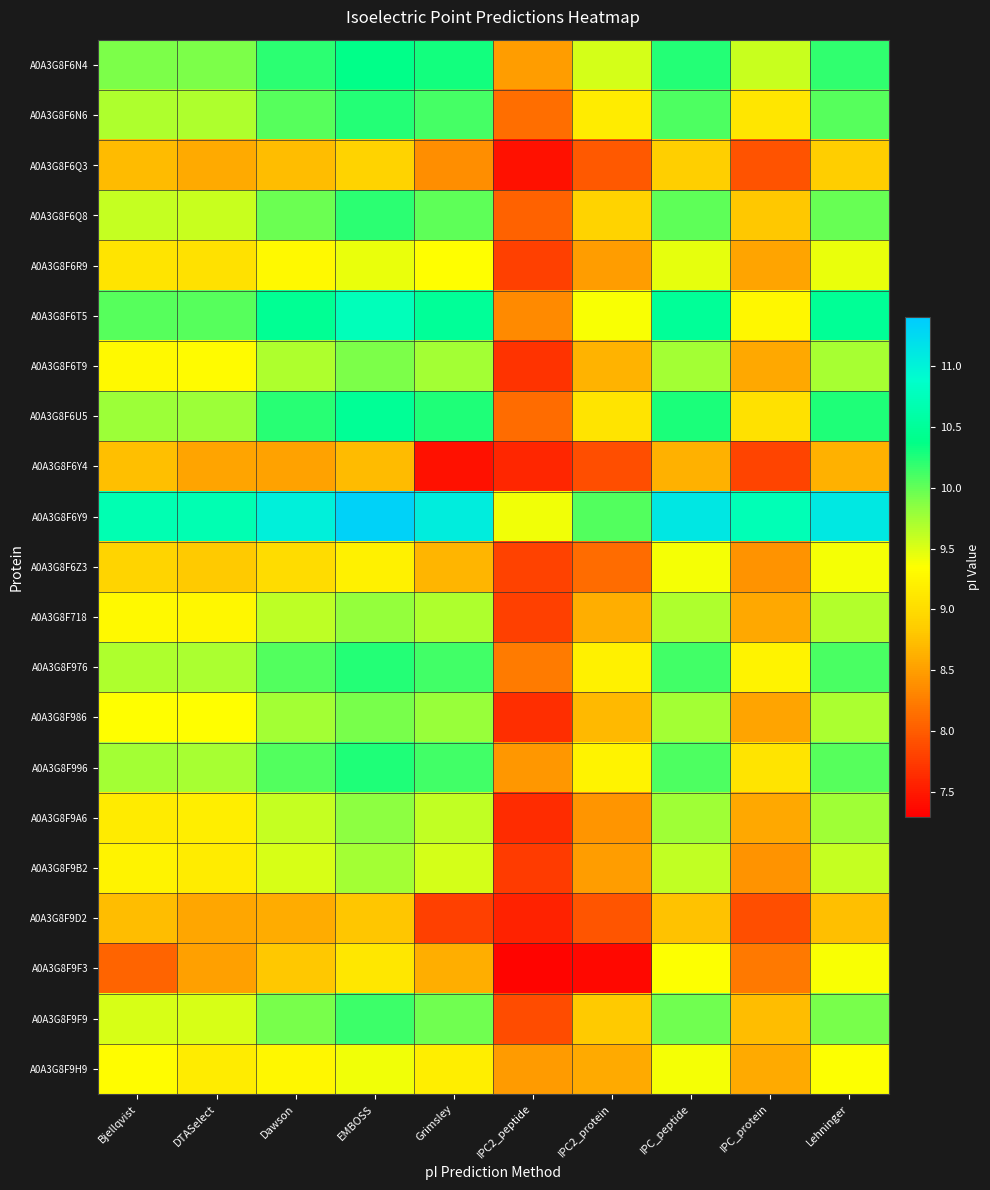

Reading left to right, list all the values displayed in this chart.

A0A3G8F6N4: Bjellqvist=9.9	DTASelect=9.9	Dawson=10.2	EMBOSS=10.4	Grimsley=10.3	IPC2_peptide=8.5	IPC2_protein=9.5	IPC_peptide=10.2	IPC_protein=9.6	Lehninger=10.2
A0A3G8F6N6: Bjellqvist=9.7	DTASelect=9.7	Dawson=10.0	EMBOSS=10.2	Grimsley=10.1	IPC2_peptide=8.1	IPC2_protein=9.2	IPC_peptide=10.1	IPC_protein=9.1	Lehninger=10.0
A0A3G8F6Q3: Bjellqvist=8.7	DTASelect=8.6	Dawson=8.7	EMBOSS=8.9	Grimsley=8.4	IPC2_peptide=7.4	IPC2_protein=8.0	IPC_peptide=8.9	IPC_protein=7.9	Lehninger=8.9
A0A3G8F6Q8: Bjellqvist=9.6	DTASelect=9.6	Dawson=10.0	EMBOSS=10.2	Grimsley=10.0	IPC2_peptide=8.0	IPC2_protein=8.9	IPC_peptide=10.0	IPC_protein=8.8	Lehninger=10.0
A0A3G8F6R9: Bjellqvist=9.1	DTASelect=9.0	Dawson=9.3	EMBOSS=9.4	Grimsley=9.3	IPC2_peptide=7.8	IPC2_protein=8.5	IPC_peptide=9.5	IPC_protein=8.5	Lehninger=9.4
A0A3G8F6T5: Bjellqvist=10.0	DTASelect=10.0	Dawson=10.5	EMBOSS=10.7	Grimsley=10.5	IPC2_peptide=8.3	IPC2_protein=9.4	IPC_peptide=10.5	IPC_protein=9.3	Lehninger=10.5
A0A3G8F6T9: Bjellqvist=9.3	DTASelect=9.3	Dawson=9.7	EMBOSS=9.9	Grimsley=9.8	IPC2_peptide=7.7	IPC2_protein=8.7	IPC_peptide=9.8	IPC_protein=8.6	Lehninger=9.7
A0A3G8F6U5: Bjellqvist=9.8	DTASelect=9.8	Dawson=10.2	EMBOSS=10.5	Grimsley=10.2	IPC2_peptide=8.1	IPC2_protein=9.1	IPC_peptide=10.3	IPC_protein=9.0	Lehninger=10.3
A0A3G8F6Y4: Bjellqvist=8.8	DTASelect=8.5	Dawson=8.5	EMBOSS=8.7	Grimsley=7.4	IPC2_peptide=7.6	IPC2_protein=7.9	IPC_peptide=8.6	IPC_protein=7.8	Lehninger=8.6
A0A3G8F6Y9: Bjellqvist=10.7	DTASelect=10.7	Dawson=11.0	EMBOSS=11.3	Grimsley=11.1	IPC2_peptide=9.4	IPC2_protein=10.1	IPC_peptide=11.1	IPC_protein=10.7	Lehninger=11.1
A0A3G8F6Z3: Bjellqvist=8.9	DTASelect=8.8	Dawson=9.0	EMBOSS=9.2	Grimsley=8.7	IPC2_peptide=7.8	IPC2_protein=8.1	IPC_peptide=9.4	IPC_protein=8.4	Lehninger=9.4
A0A3G8F718: Bjellqvist=9.3	DTASelect=9.3	Dawson=9.6	EMBOSS=9.8	Grimsley=9.7	IPC2_peptide=7.8	IPC2_protein=8.6	IPC_peptide=9.7	IPC_protein=8.6	Lehninger=9.7
A0A3G8F976: Bjellqvist=9.7	DTASelect=9.7	Dawson=10.1	EMBOSS=10.2	Grimsley=10.1	IPC2_peptide=8.2	IPC2_protein=9.2	IPC_peptide=10.1	IPC_protein=9.2	Lehninger=10.1
A0A3G8F986: Bjellqvist=9.3	DTASelect=9.3	Dawson=9.7	EMBOSS=9.9	Grimsley=9.8	IPC2_peptide=7.7	IPC2_protein=8.7	IPC_peptide=9.8	IPC_protein=8.5	Lehninger=9.7
A0A3G8F996: Bjellqvist=9.8	DTASelect=9.7	Dawson=10.1	EMBOSS=10.2	Grimsley=10.1	IPC2_peptide=8.4	IPC2_protein=9.2	IPC_peptide=10.1	IPC_protein=9.1	Lehninger=10.0
A0A3G8F9A6: Bjellqvist=9.2	DTASelect=9.2	Dawson=9.6	EMBOSS=9.8	Grimsley=9.6	IPC2_peptide=7.6	IPC2_protein=8.4	IPC_peptide=9.8	IPC_protein=8.6	Lehninger=9.8
A0A3G8F9B2: Bjellqvist=9.2	DTASelect=9.2	Dawson=9.5	EMBOSS=9.7	Grimsley=9.5	IPC2_peptide=7.8	IPC2_protein=8.5	IPC_peptide=9.6	IPC_protein=8.4	Lehninger=9.6
A0A3G8F9D2: Bjellqvist=8.7	DTASelect=8.6	Dawson=8.6	EMBOSS=8.8	Grimsley=7.8	IPC2_peptide=7.6	IPC2_protein=8.0	IPC_peptide=8.8	IPC_protein=7.9	Lehninger=8.8
A0A3G8F9F3: Bjellqvist=8.1	DTASelect=8.5	Dawson=8.8	EMBOSS=9.1	Grimsley=8.6	IPC2_peptide=7.3	IPC2_protein=7.4	IPC_peptide=9.4	IPC_protein=8.2	Lehninger=9.4
A0A3G8F9F9: Bjellqvist=9.5	DTASelect=9.5	Dawson=9.9	EMBOSS=10.1	Grimsley=10.0	IPC2_peptide=7.9	IPC2_protein=8.8	IPC_peptide=10.0	IPC_protein=8.7	Lehninger=9.9
A0A3G8F9H9: Bjellqvist=9.3	DTASelect=9.2	Dawson=9.3	EMBOSS=9.4	Grimsley=9.2	IPC2_peptide=8.5	IPC2_protein=8.6	IPC_peptide=9.4	IPC_protein=8.6	Lehninger=9.4